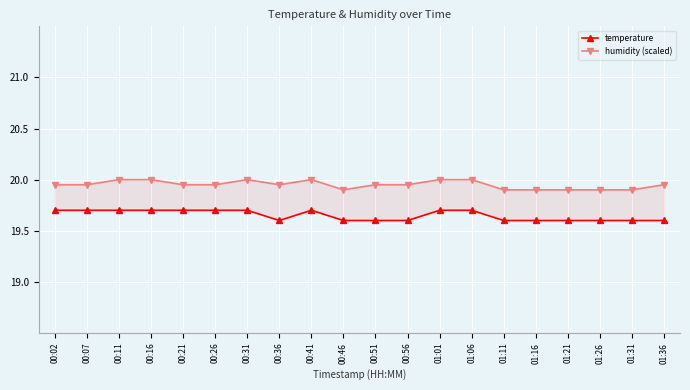

Is it true that humidity (scaled) equals 19.9 at 00:46?

True